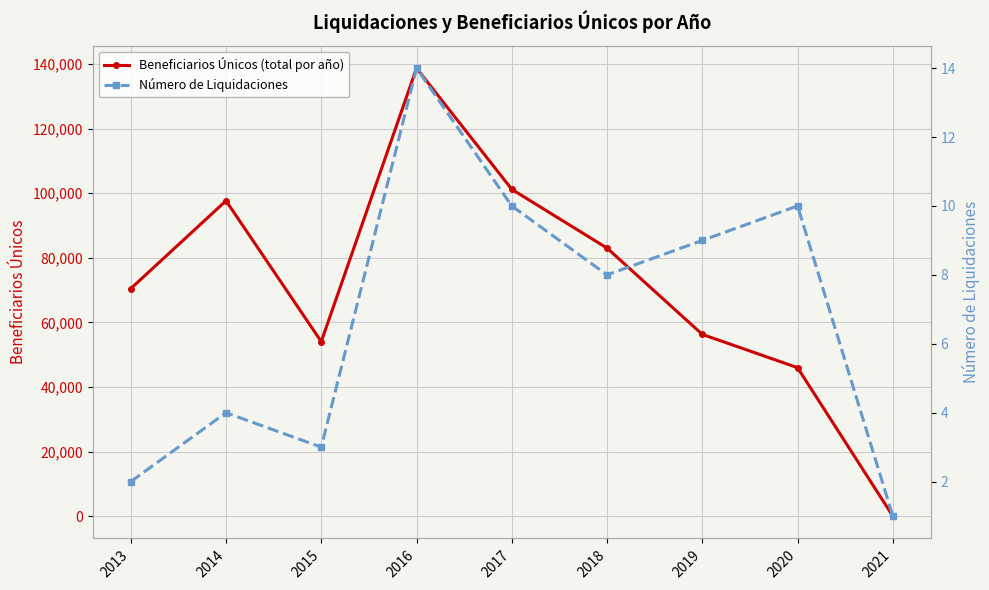

Where is the first local maximum for Número de Liquidaciones?

2014